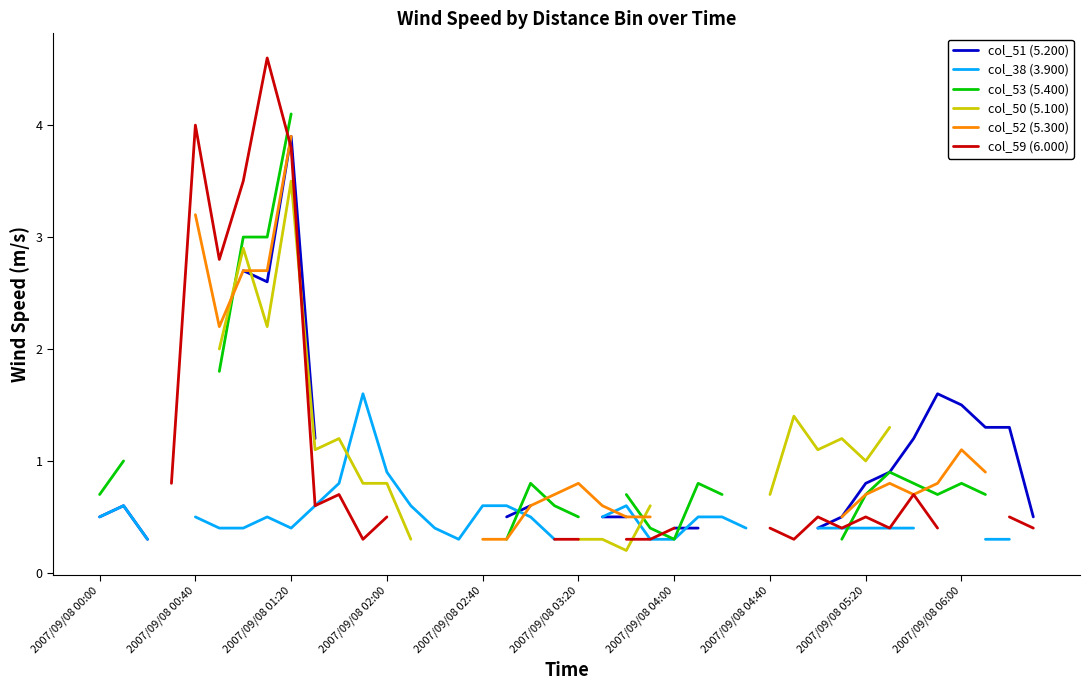

Between 2007/09/08 00:40 and 27, which series saw the biggest shift?

col_38 (3.900)